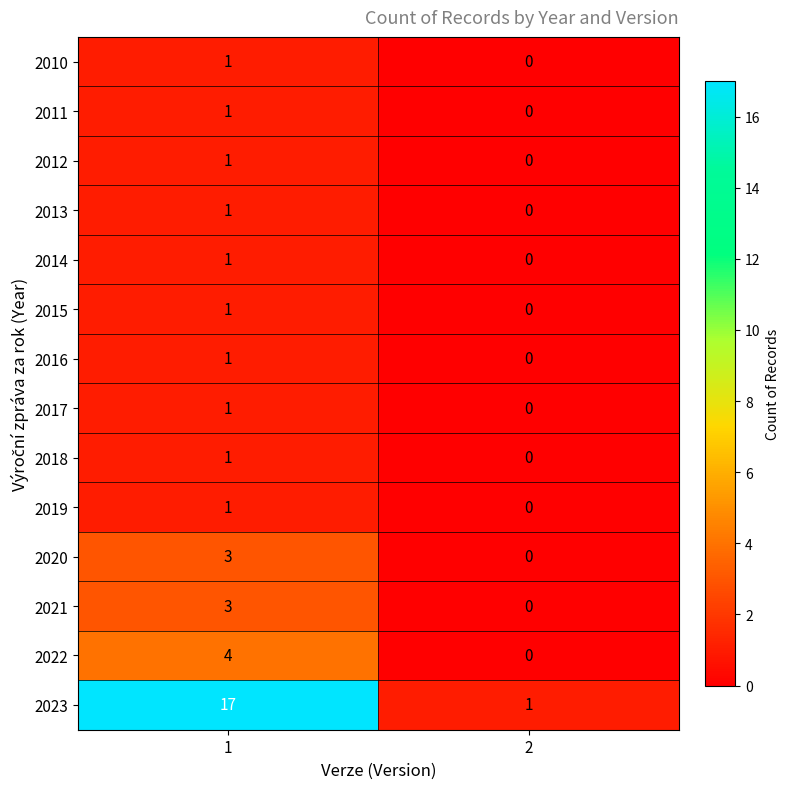

Which series has the widest spread of values?

2023